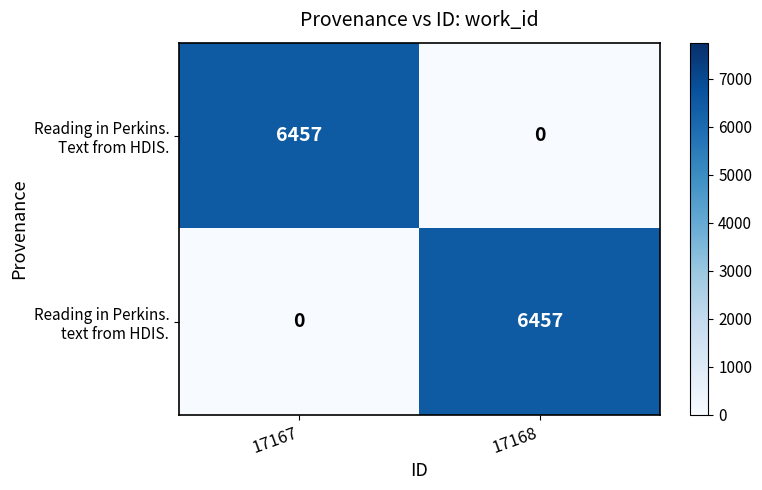

Count the number of categories in the chart.

2